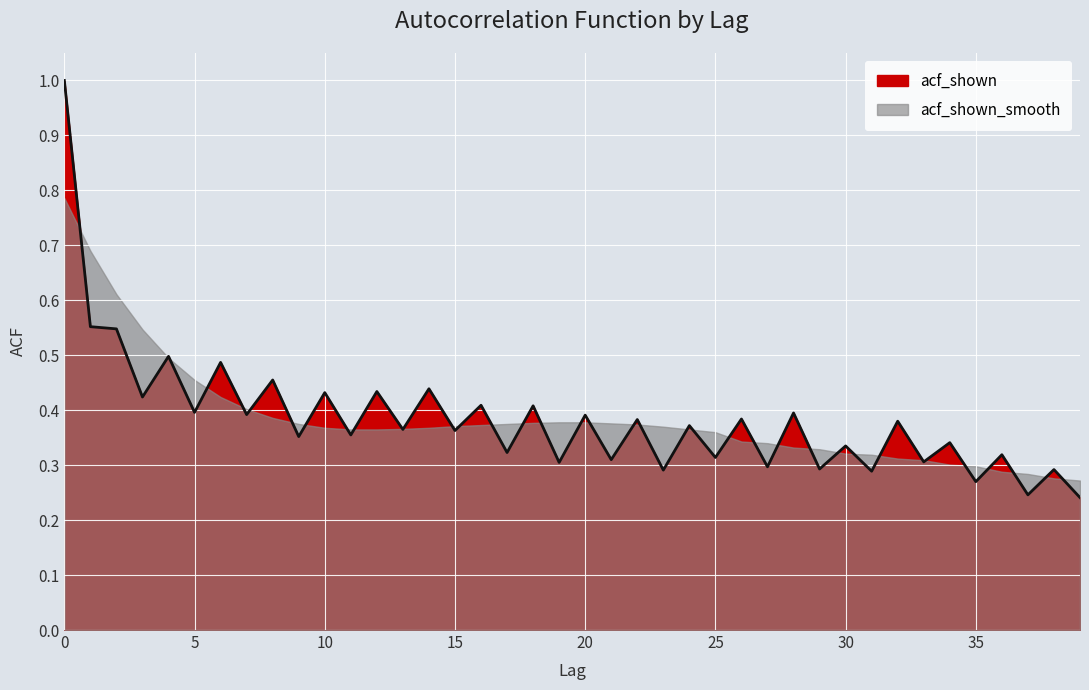

What is the minimum value shown in the chart?

0.2